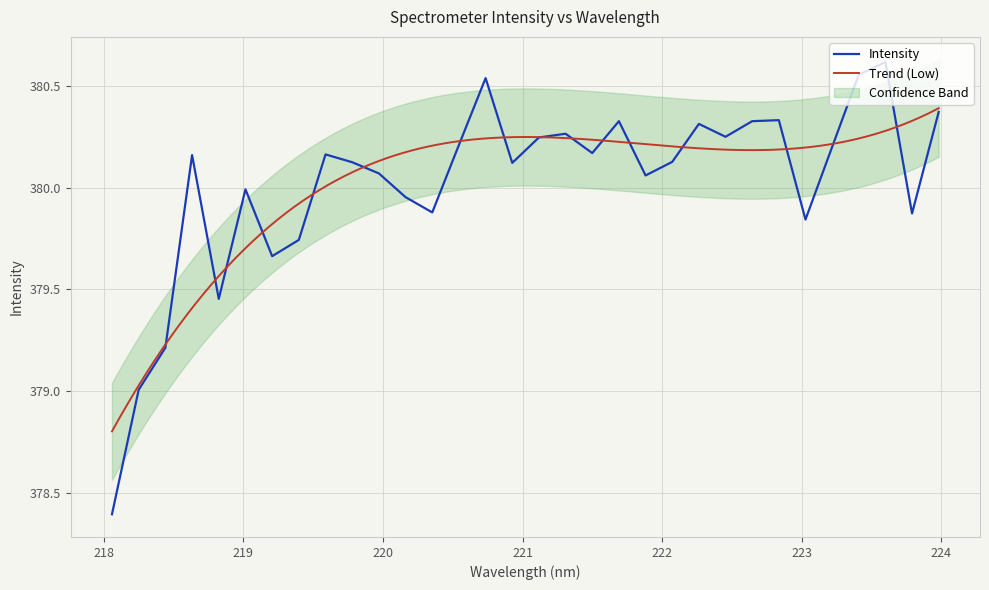

Rank the categories by value from lowest to highest.

218.0596, 218.2508, 218.442, 218.8244, 219.2067, 219.3979, 223.0264, 223.7895, 220.3533, 220.1623, 219.0156, 221.8812, 219.9712, 220.9264, 219.7801, 222.0721, 218.6332, 219.589, 221.4993, 223.2172, 220.5444, 221.1174, 222.4538, 221.3083, 222.263, 221.6902, 222.6447, 222.8355, 223.9802, 220.7354, 223.408, 223.5987